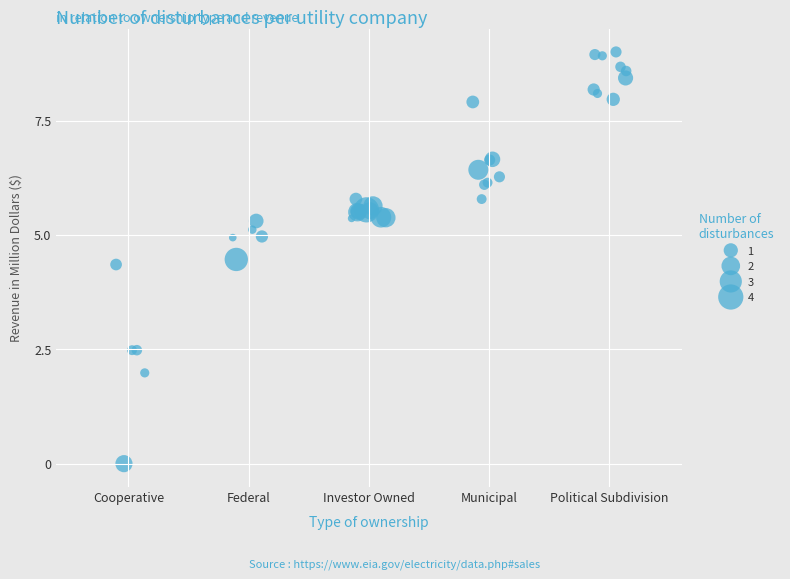

What Y value in the scatter plot is closest to 4?

4.4